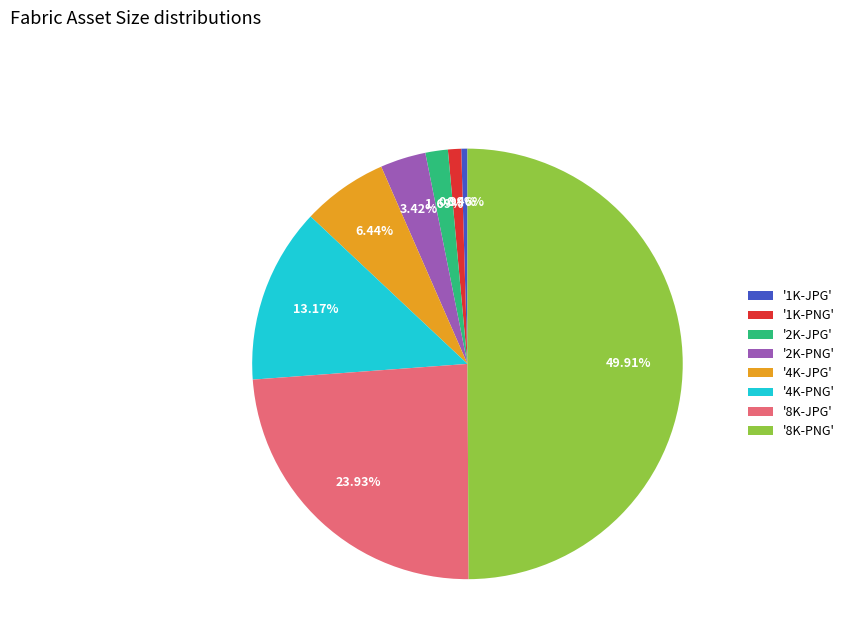

To the nearest percent, what is the average slice percentage?

12%